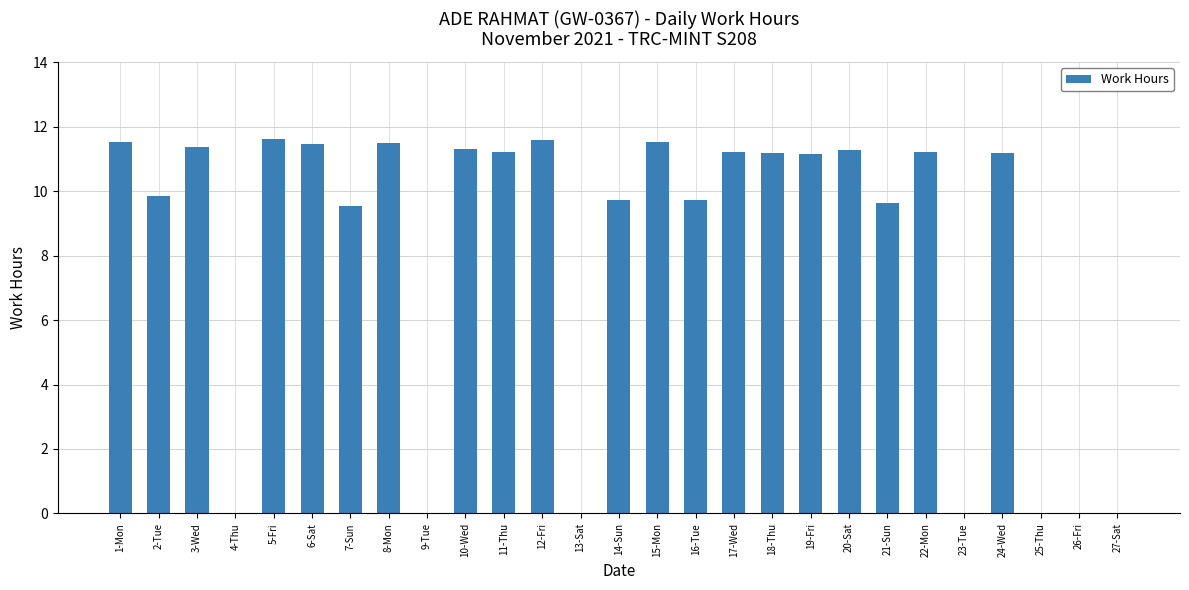

At which label does the data first exceed 11?

1-Mon